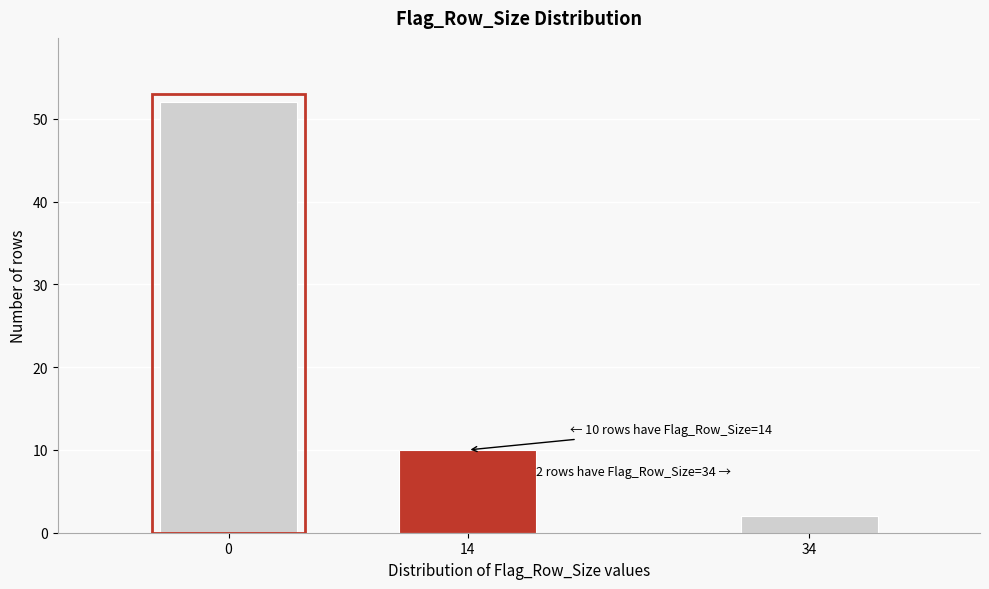

Reading left to right, extract all data points from this chart.

52	10	2